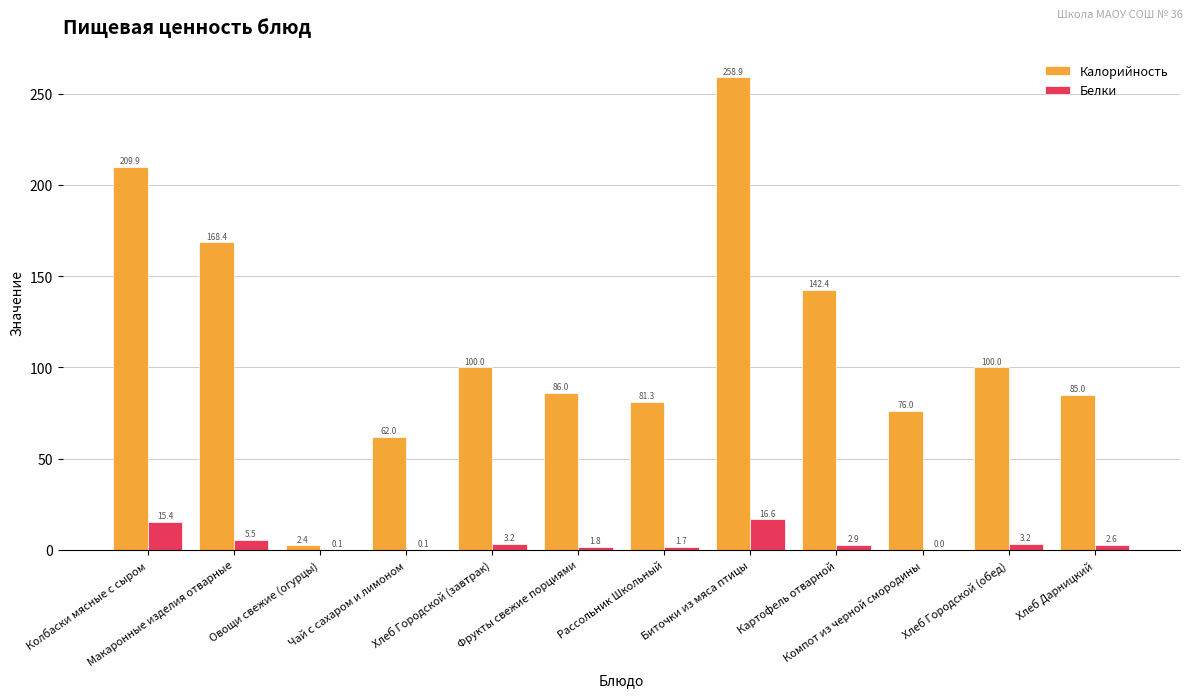

Is the value of Белки at Хлеб Городской (обед) greater than the value of Калорийность at Фрукты свежие порциями?

No